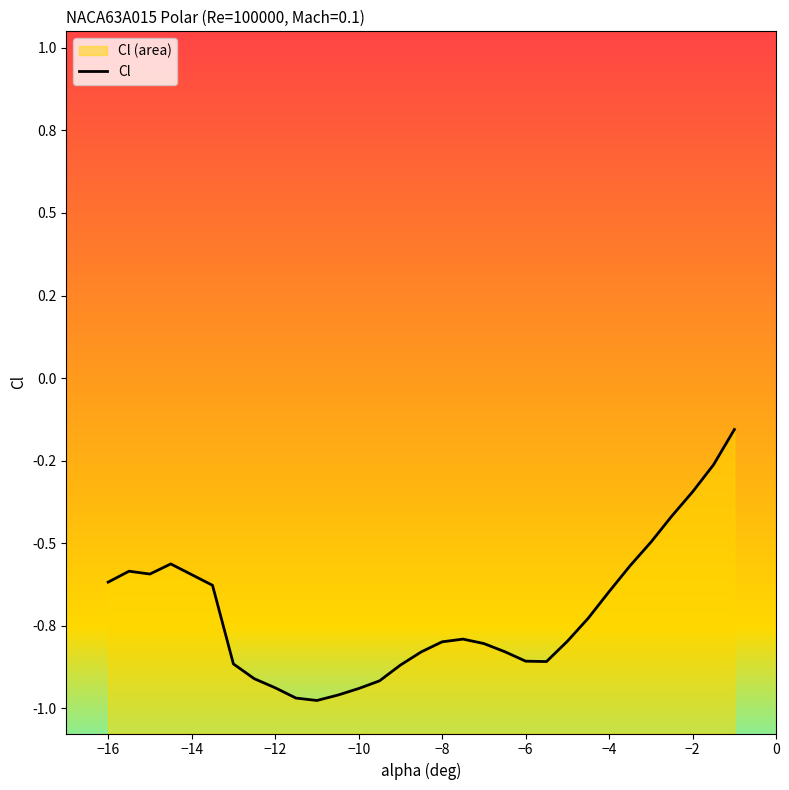

What is the smallest value displayed?

-1.0